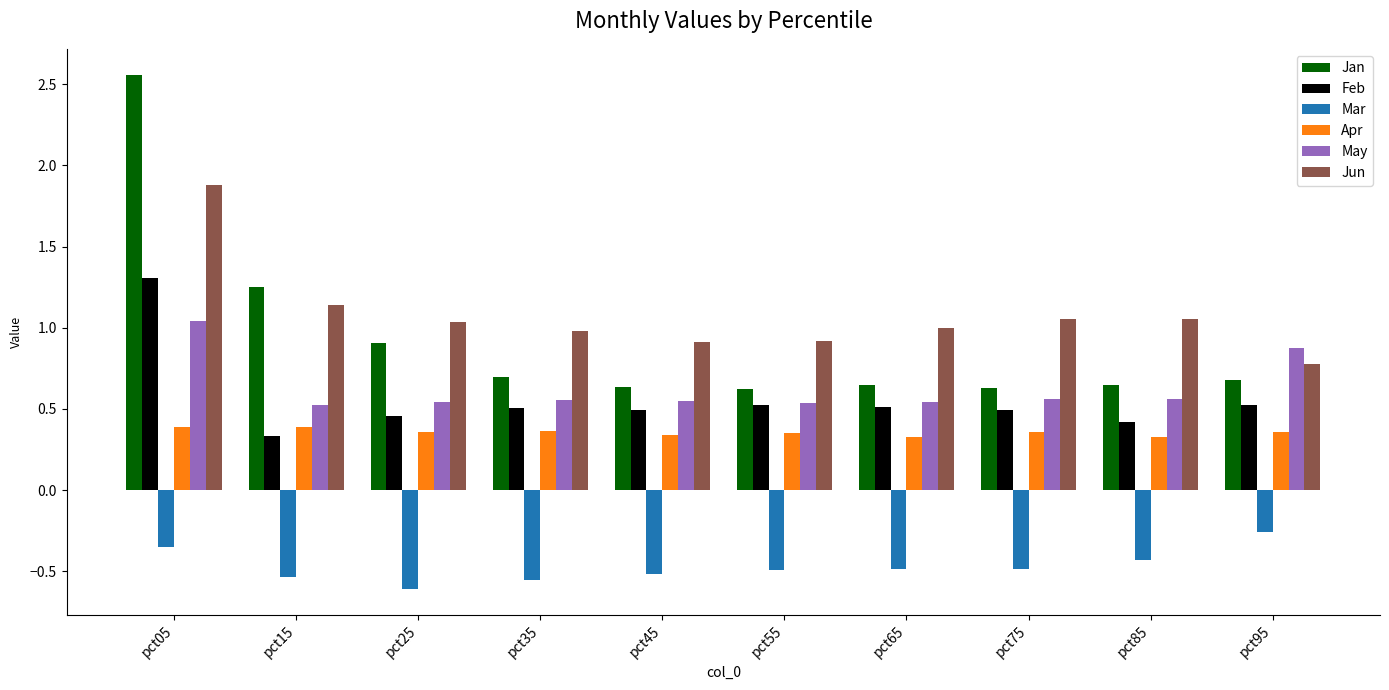

What value does the Jan series have at pct95?

0.7